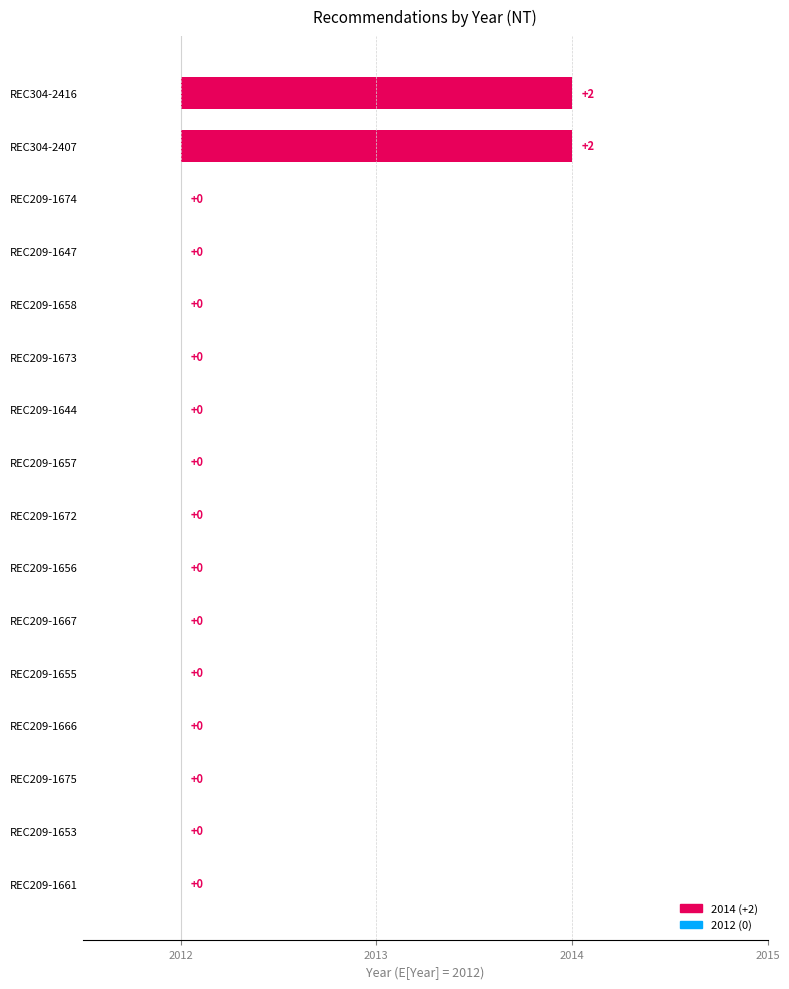

Does the chart contain stacked bars?

No